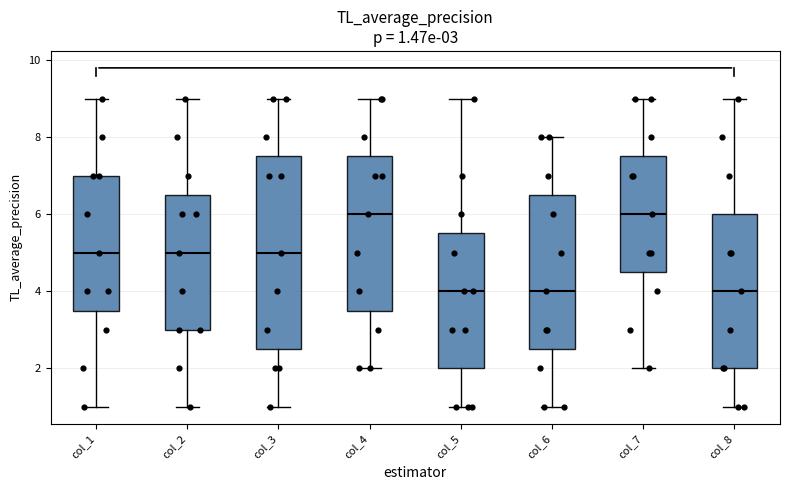

Which box is the tallest, from its lower edge to its upper edge?

col_3